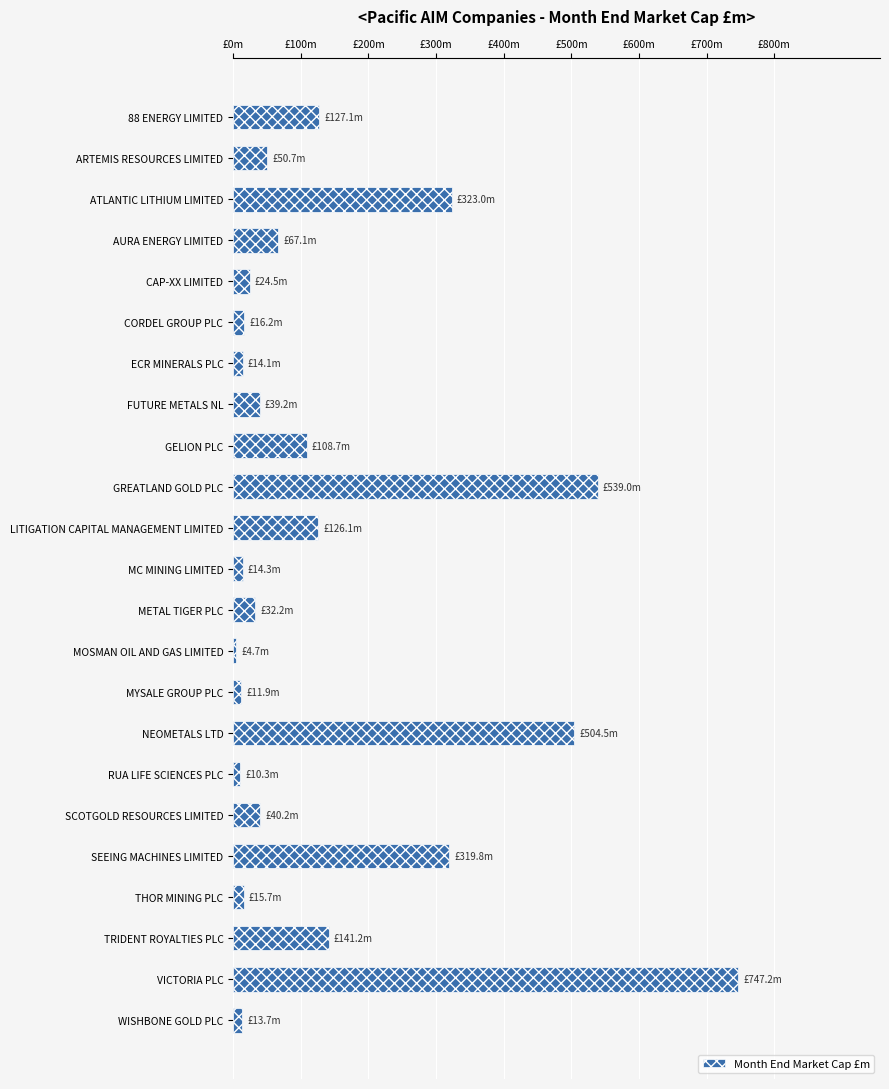

Does the chart contain stacked bars?

No